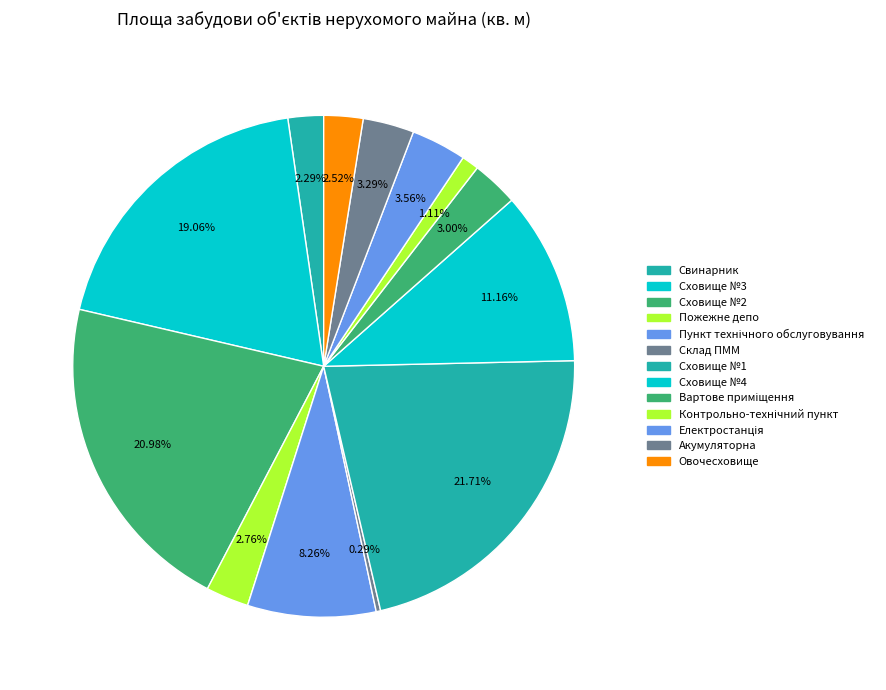

Which category has the smallest portion of the pie?

Склад ПММ